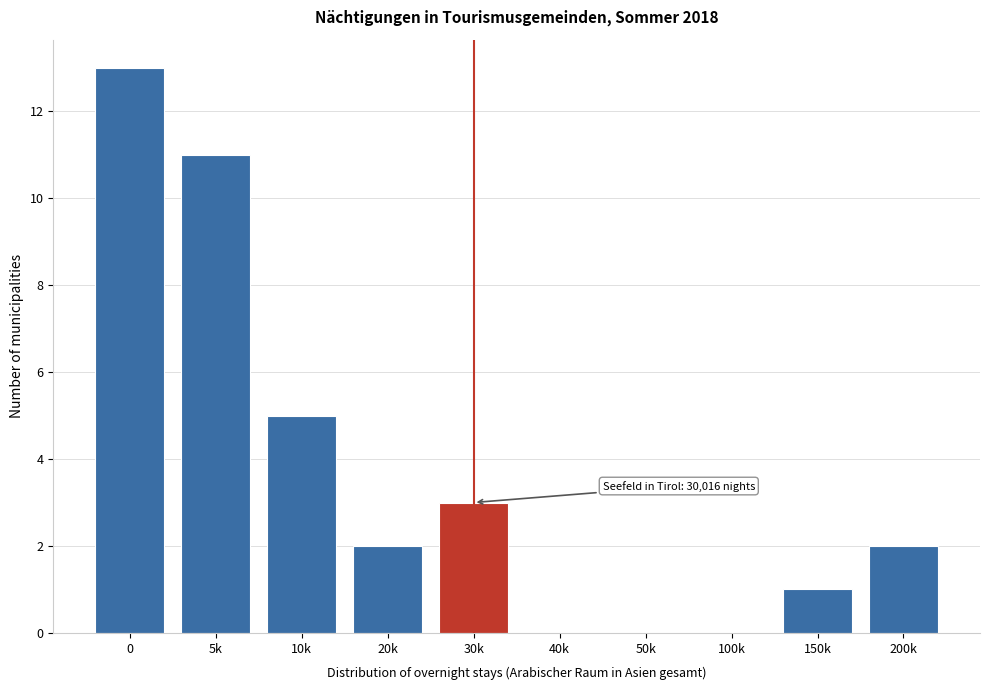

Reading left to right, transcribe all the data shown in this chart.

0=13	5k=11	10k=5	20k=2	30k=3	40k=0	50k=0	100k=0	150k=1	200k=2